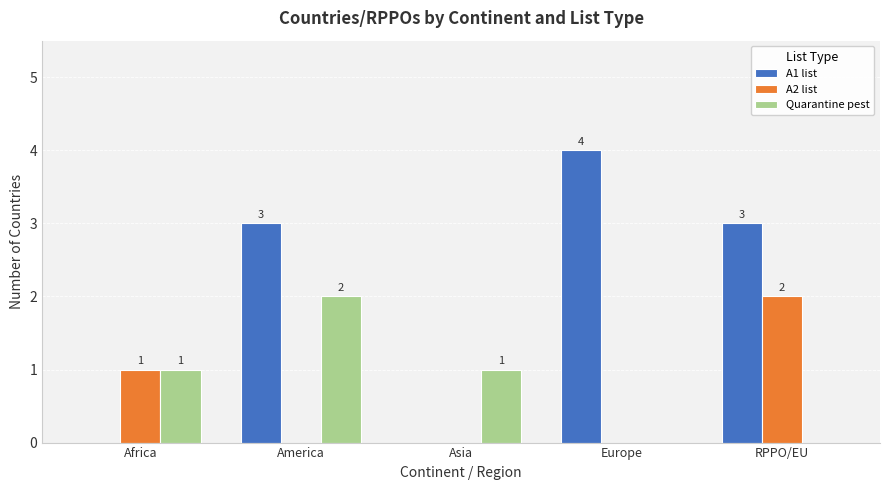

What are all the series names shown in the legend?

A1 list, A2 list, Quarantine pest